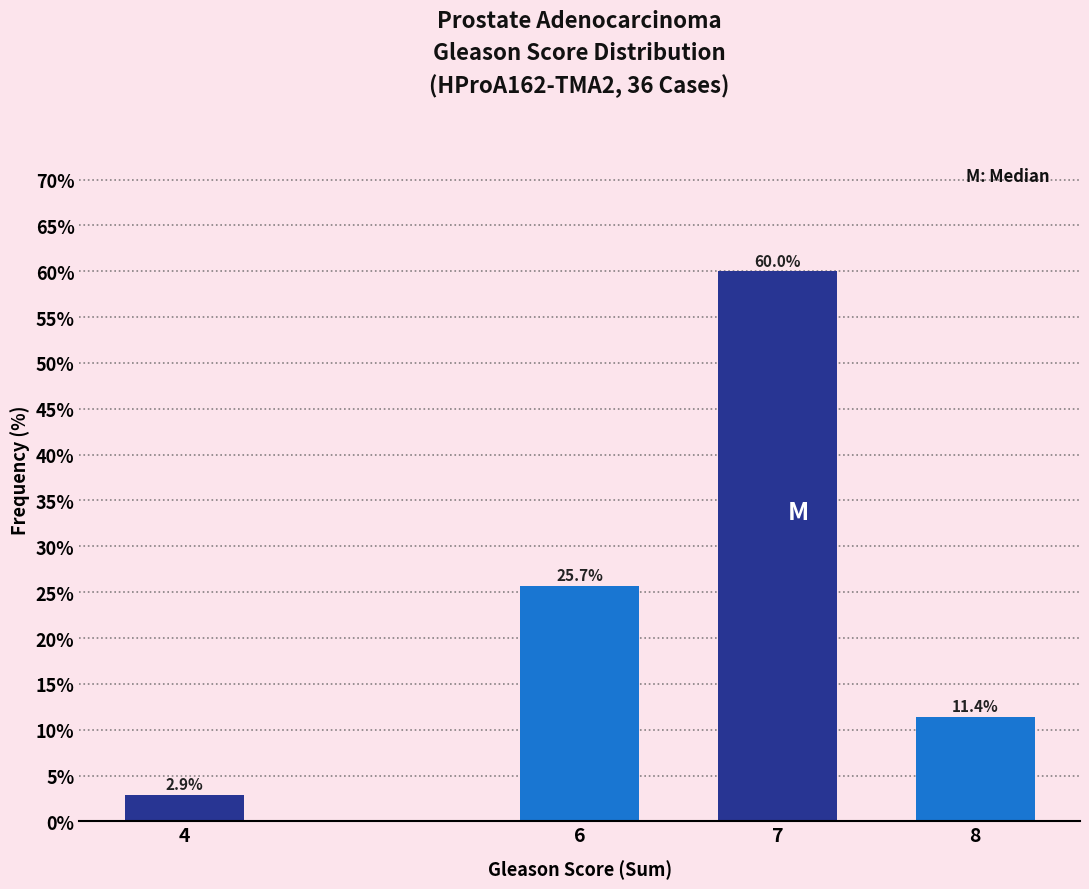

Reading left to right, extract all data points from this chart.

2.9	25.7	60.0	11.4